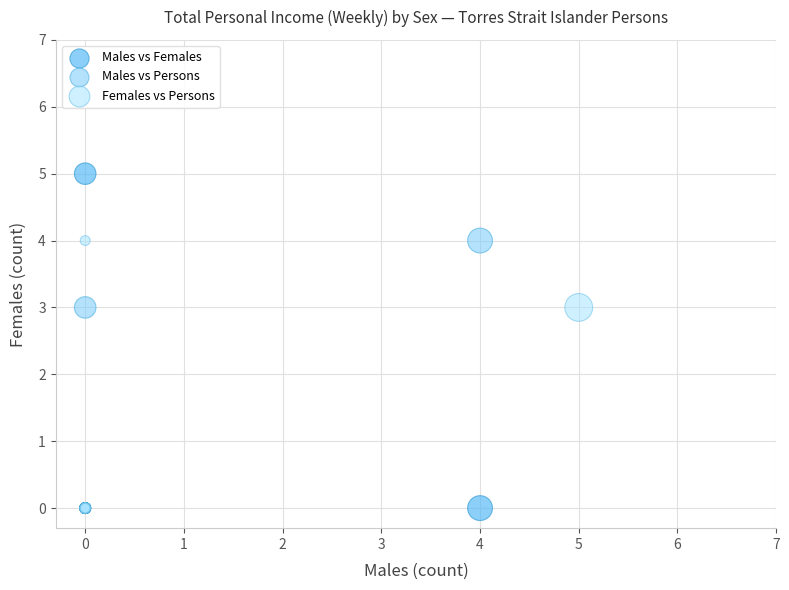

Which series has the widest spread of Y values?

Males vs Females